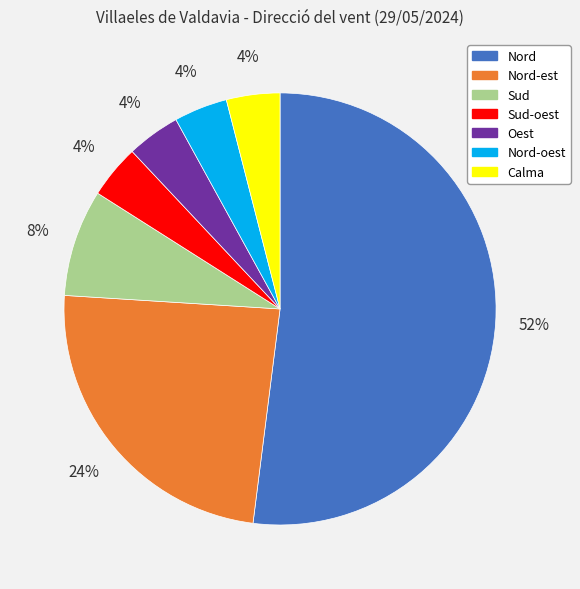

Is there any slice that represents more than half of the pie?

Yes